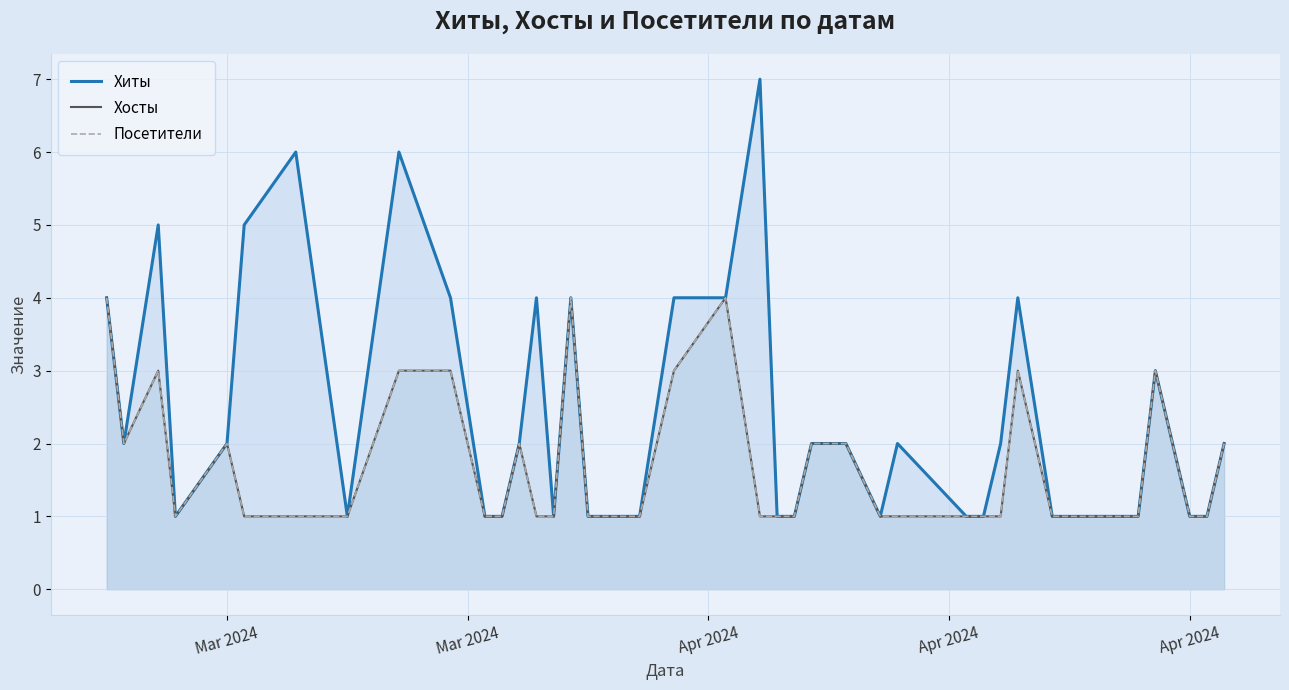

What is the label of the 3rd point from the left?

Apr 2024